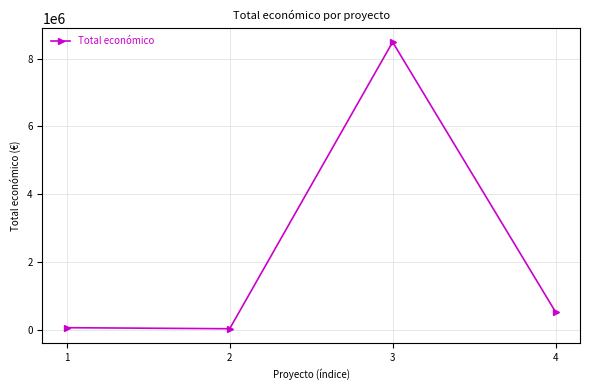

What is the difference between the maximum and second lowest values?

8409424